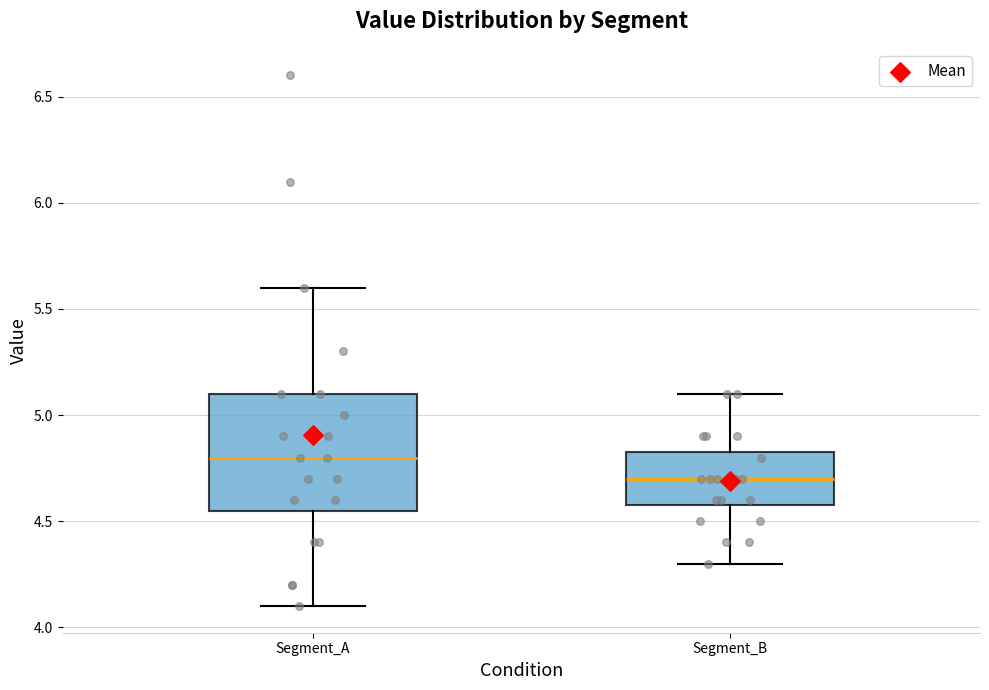

Reading left to right, read every box against the y-axis: the position of its median line, the range the box covers, and the ends of its whiskers. The values are not printed on the chart, so give them approximately, as read against the axis.

Segment_A: median 4.80, box 4.55 to 5.10, whiskers 4.10 to 5.60
Segment_B: median 4.70, box 4.60 to 4.85, whiskers 4.30 to 5.10